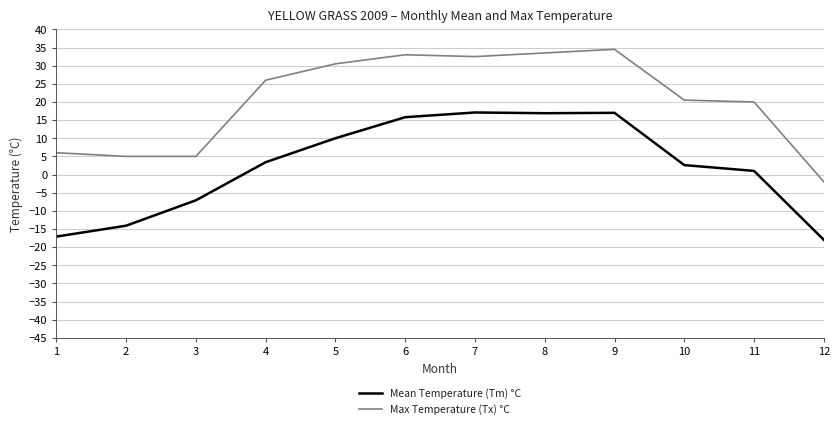

Is it true that Max Temperature (Tx) °C equals 20.0 at 11?

True